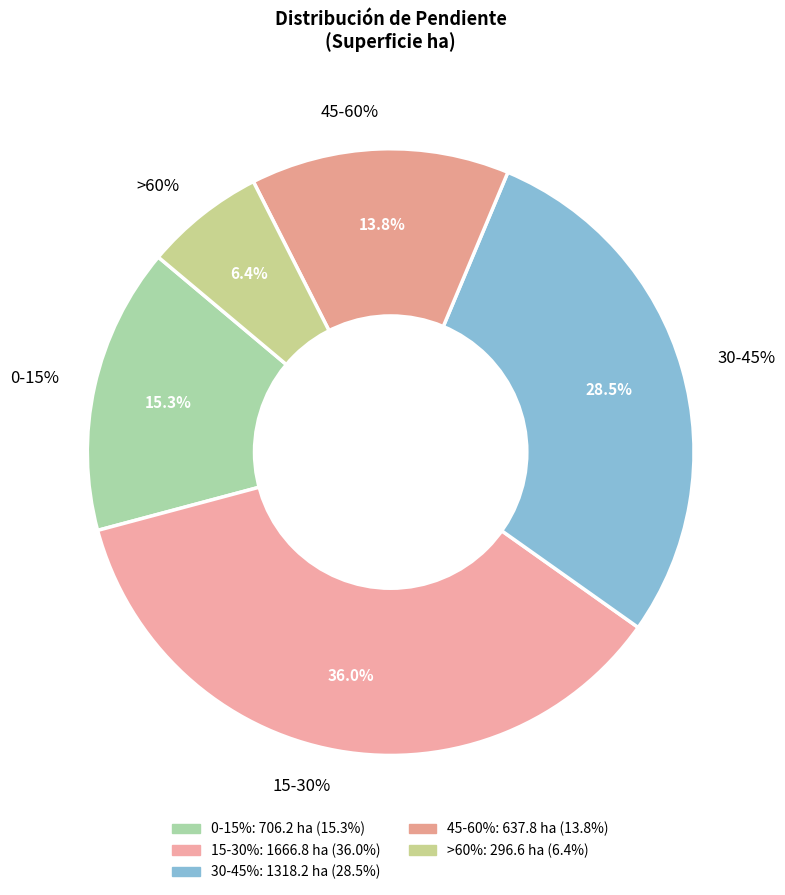

Rank the categories by value from highest to lowest.

15-30%, 30-45%, 0-15%, 45-60%, >60%